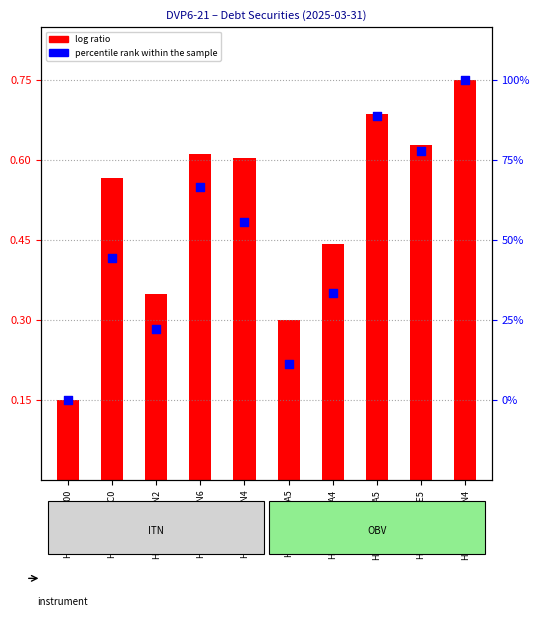

Which series contains the highest Y value?

log ratio